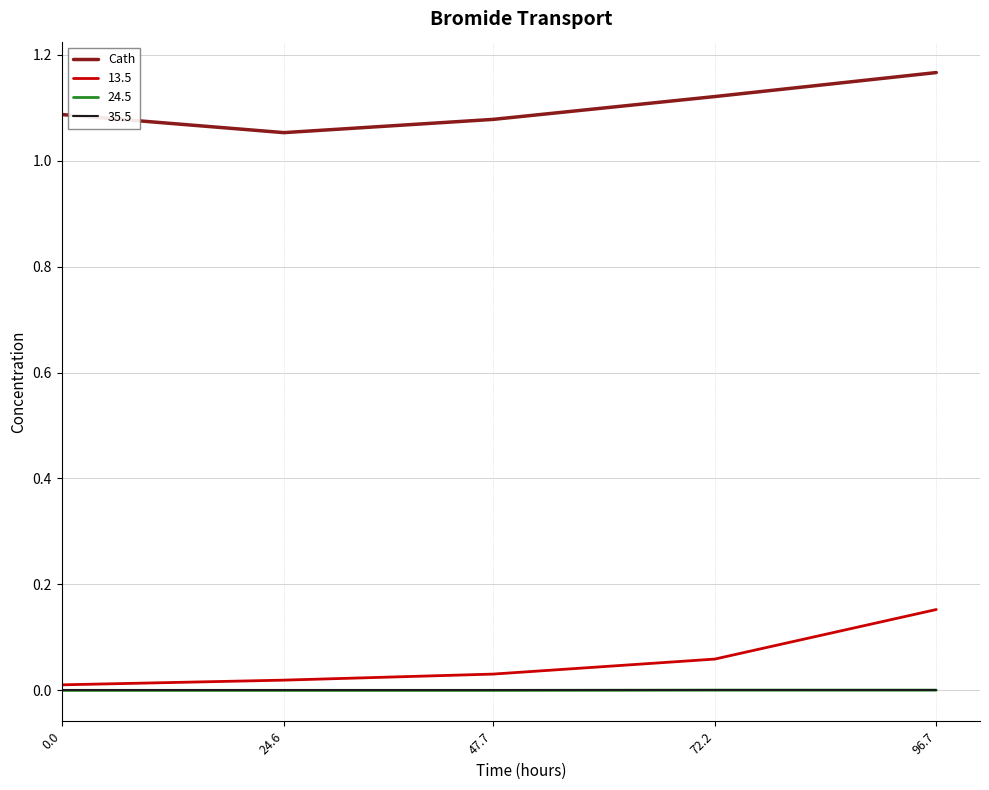

The 24.5 series shows 0.0 at 47.7. True or false?

True